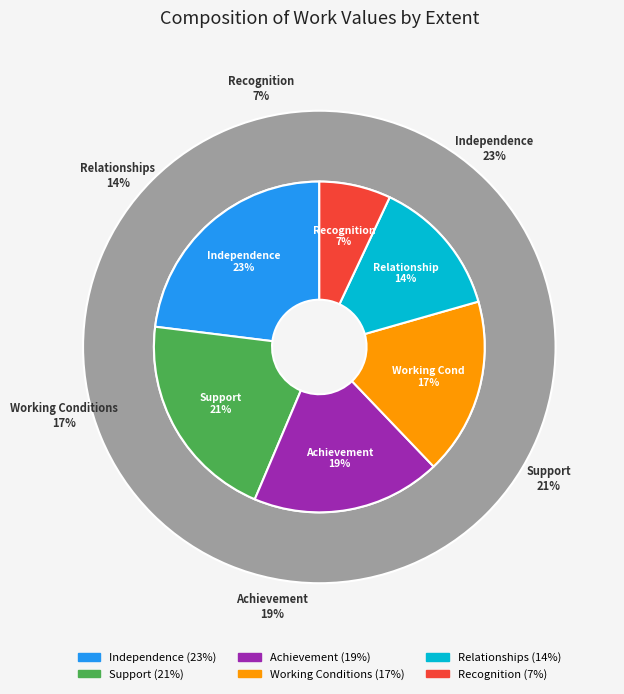

Rank the categories by value from lowest to highest.

Recognition, Relationships, Working Conditions, Achievement, Support, Independence